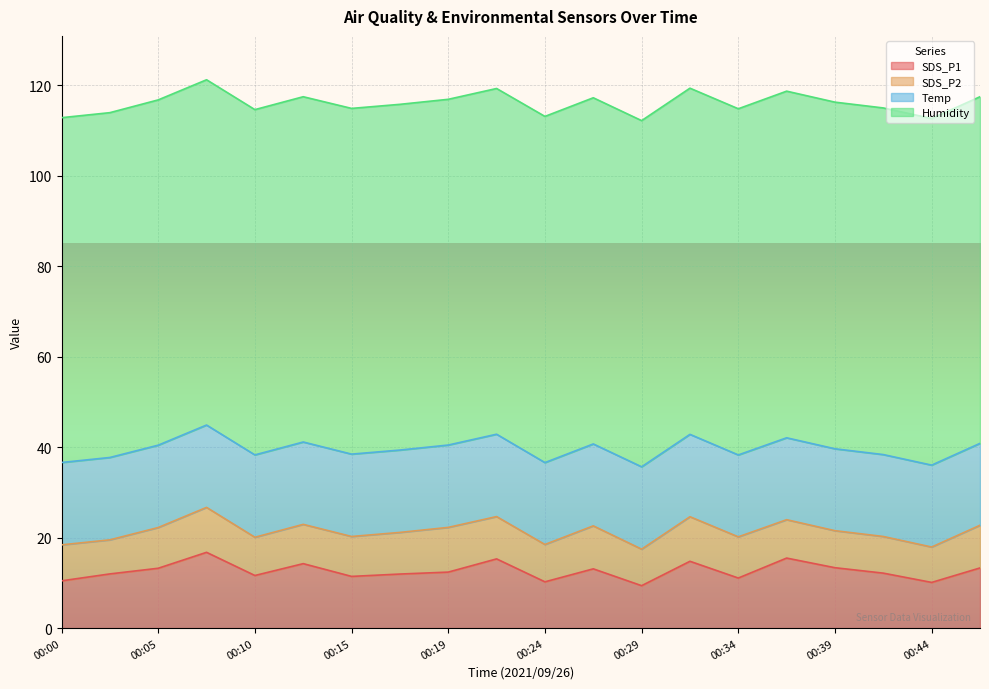

Count the number of data series in this chart.

4